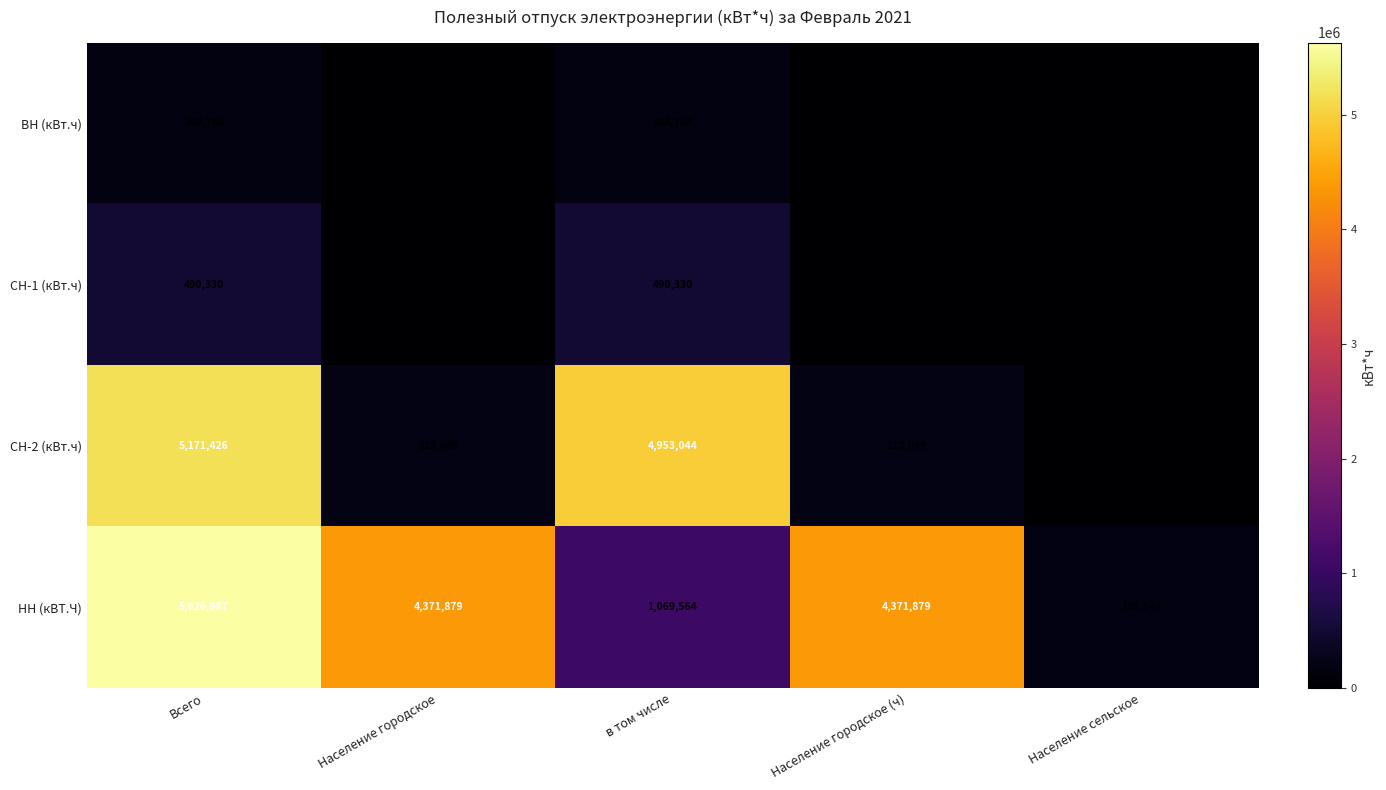

Reading right to left, list all the values displayed in this chart.

ВН (кВт.ч): 0	0	164764	0	164764
СН-1 (кВт.ч): 0	0	490330	0	490330
СН-2 (кВт.ч): 5293	213089	4953044	213089	5171426
НН (кВТ.Ч): 185544	4371879	1069564	4371879	5626987